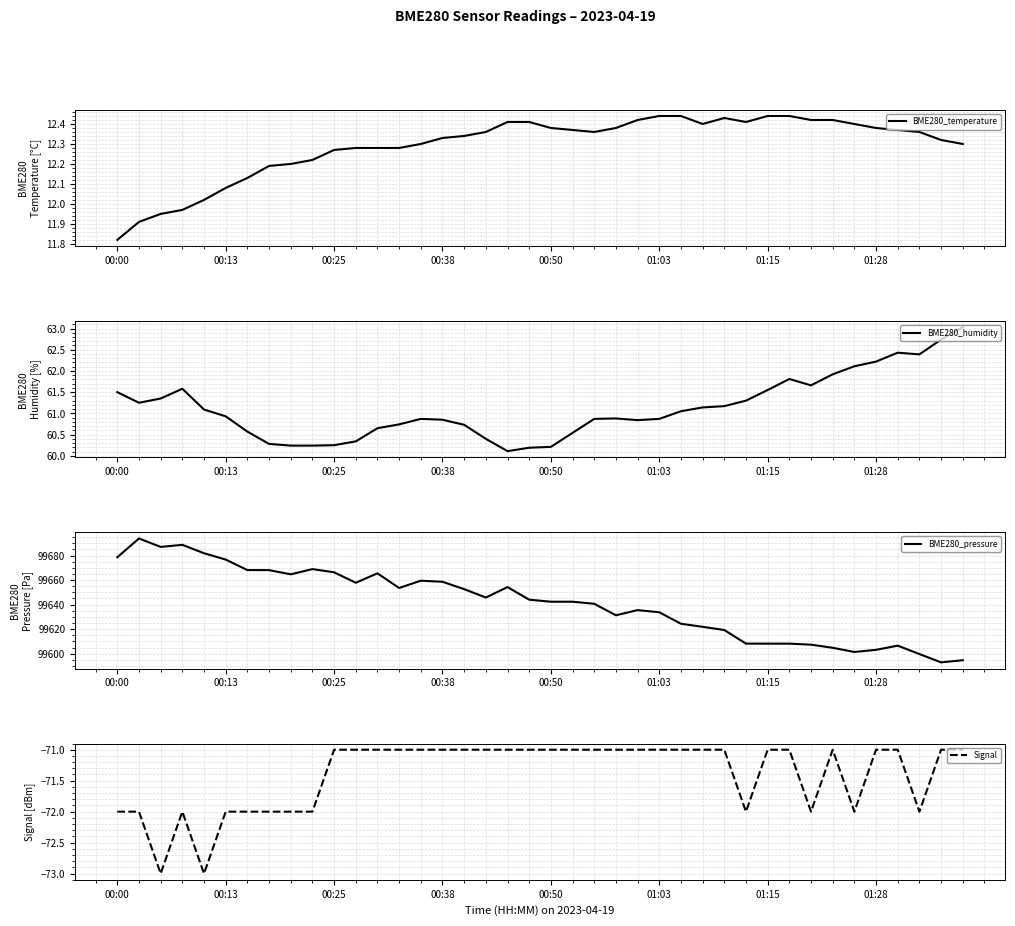

Is it true that BME280_pressure equals 99645.8 at 17?

True